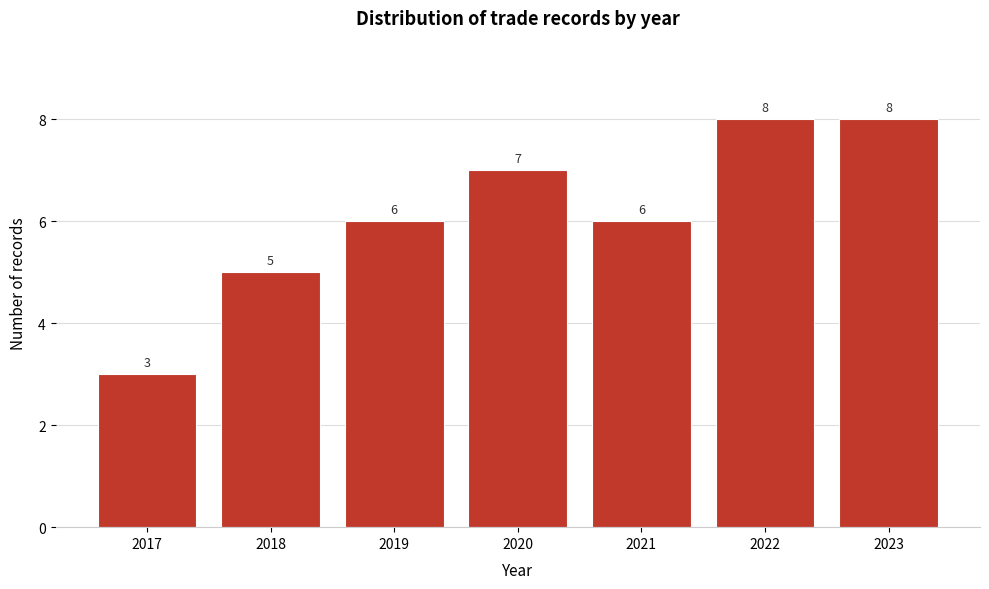

Reading right to left, extract all data points from this chart.

2023=8	2022=8	2021=6	2020=7	2019=6	2018=5	2017=3